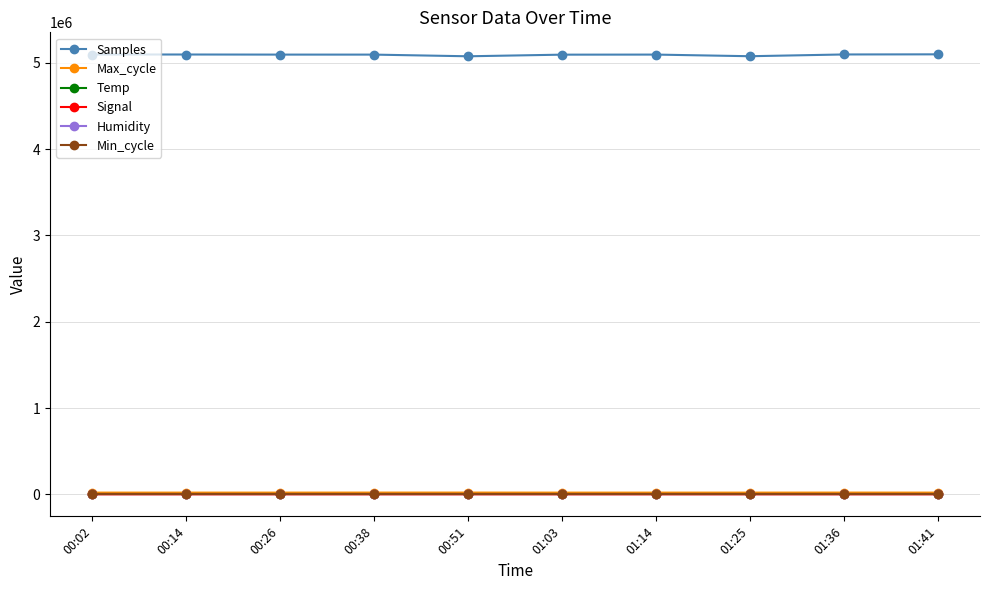

True or false: Temp and Samples cross at least once.

False